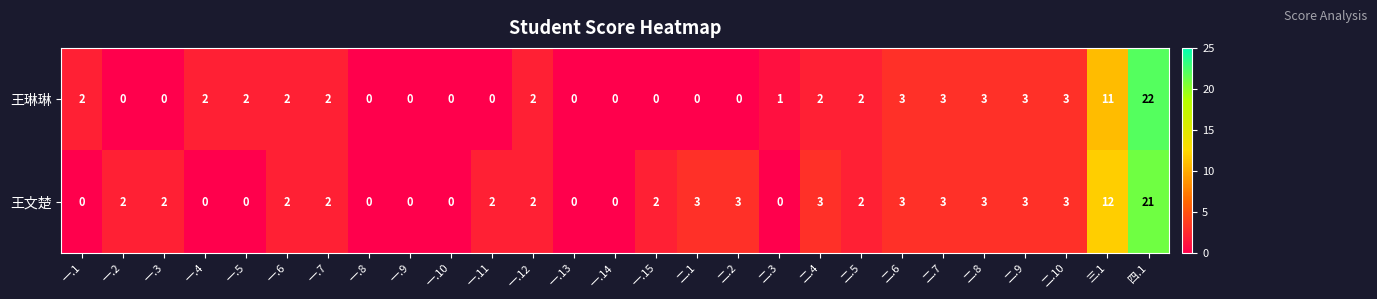

What is the difference between the maximum and second lowest values in the 王琳琳 series?

22